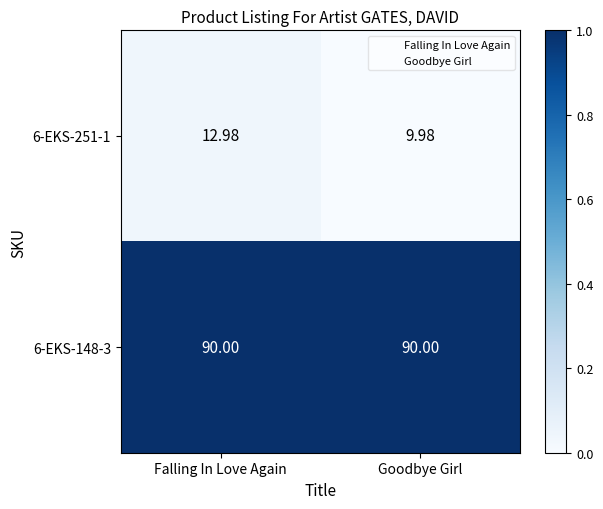

At which category is the sum across all series the highest?

Falling In Love Again